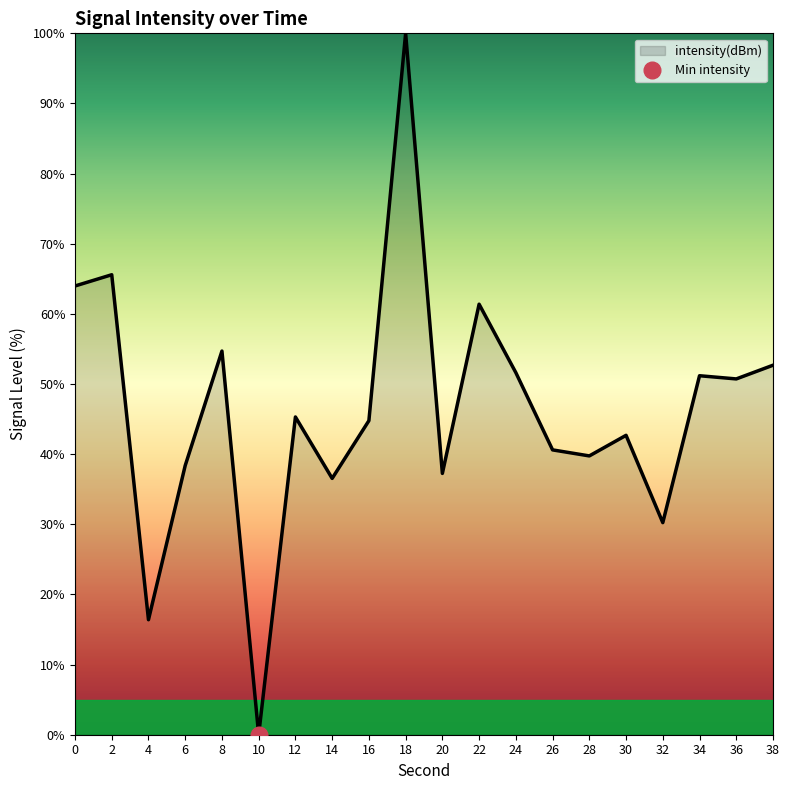

What is the value of the 13th point from the left?

51.6